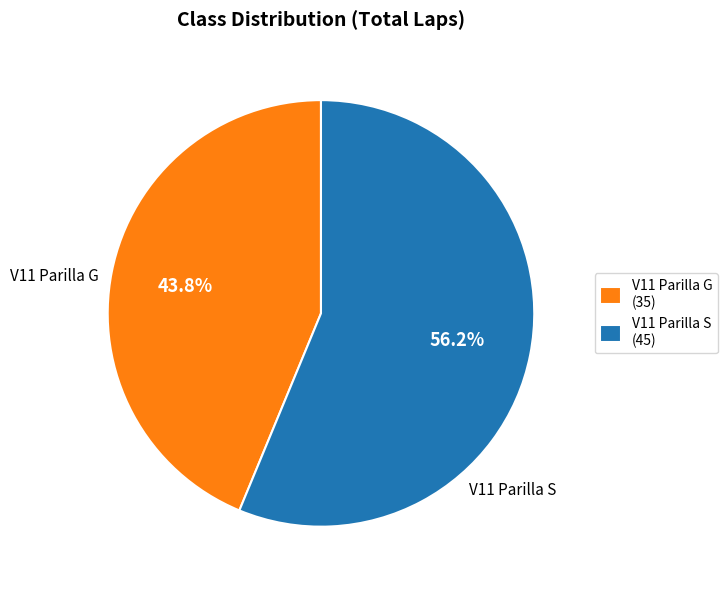

To the nearest percent, what percentage of the pie is V11 Parilla G?

44%